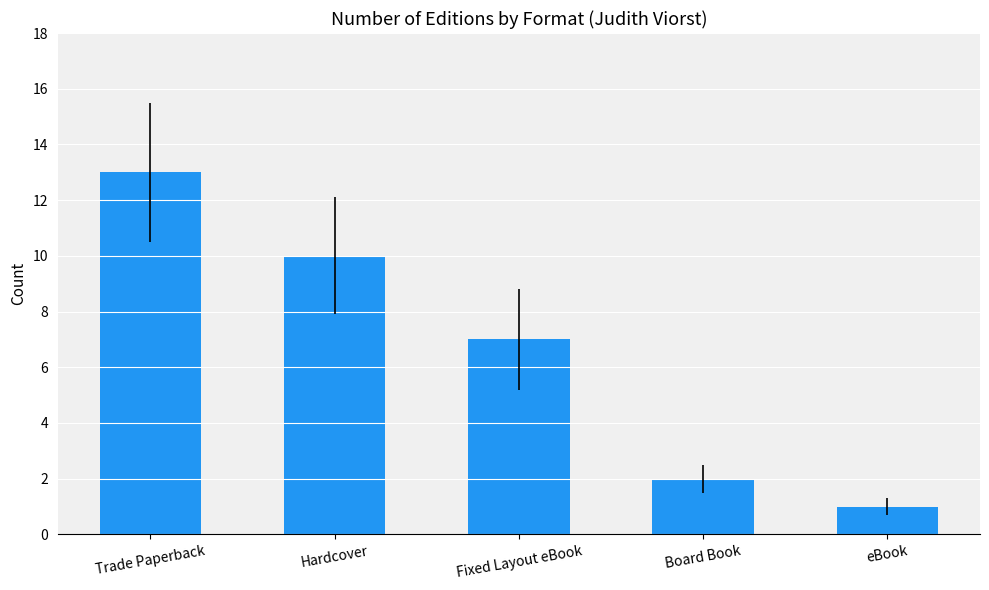

Rank the categories by value from lowest to highest.

eBook, Board Book, Fixed Layout eBook, Hardcover, Trade Paperback